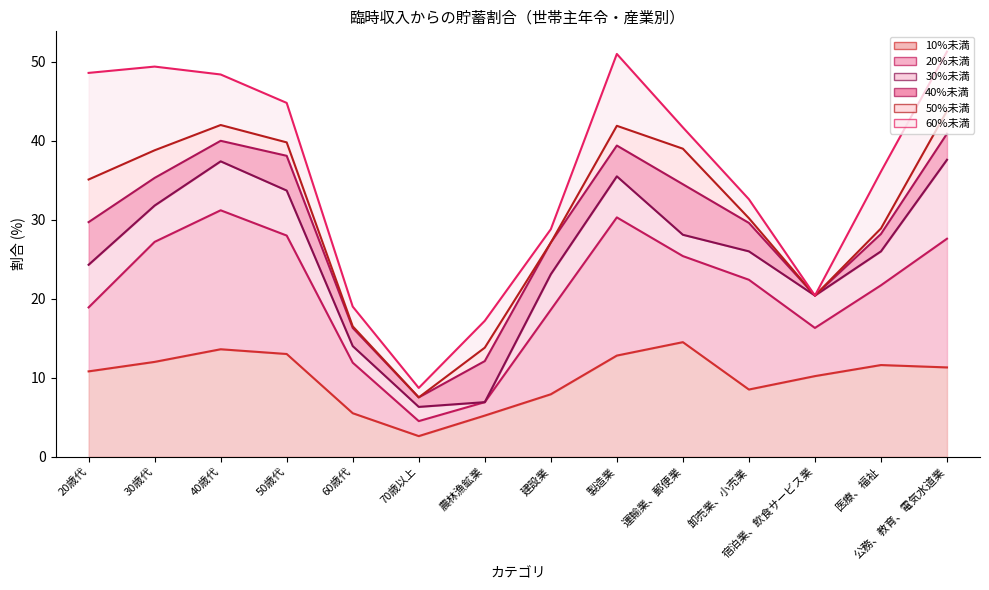

How many lines are shown in the chart?

6